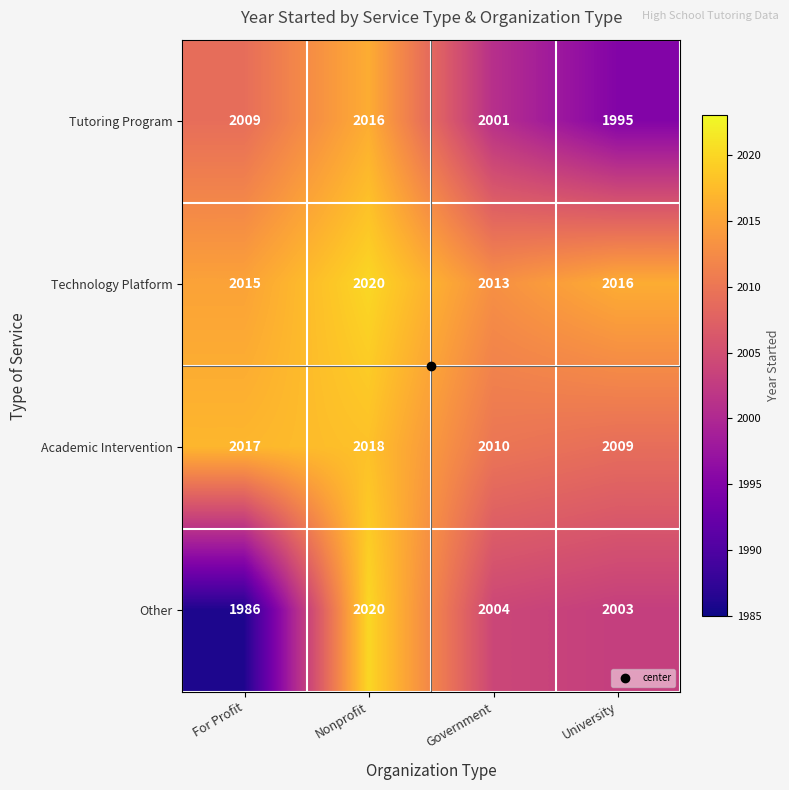

At Government, list the series in order from smallest to largest.

Tutoring Program, Other, Academic Intervention, Technology Platform